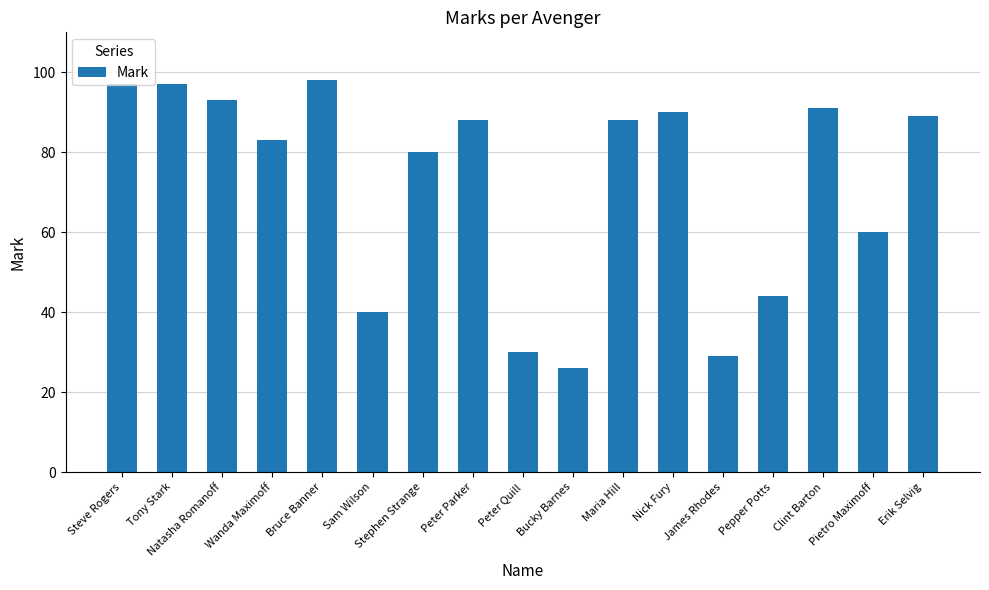

How many series are shown in this chart?

1